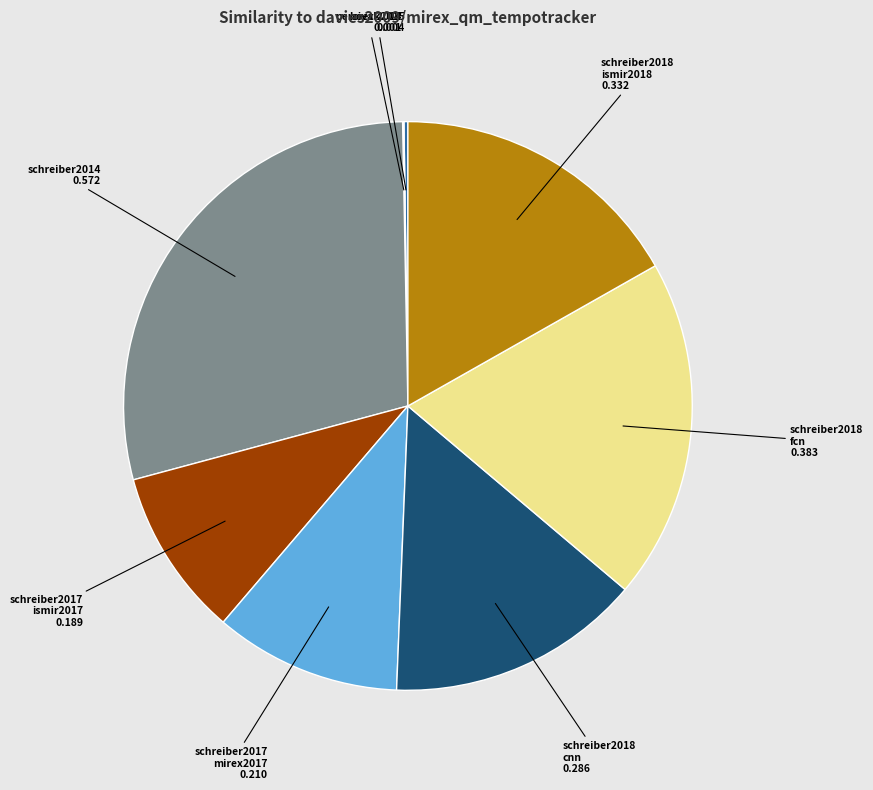

Is there a majority slice in this chart?

No